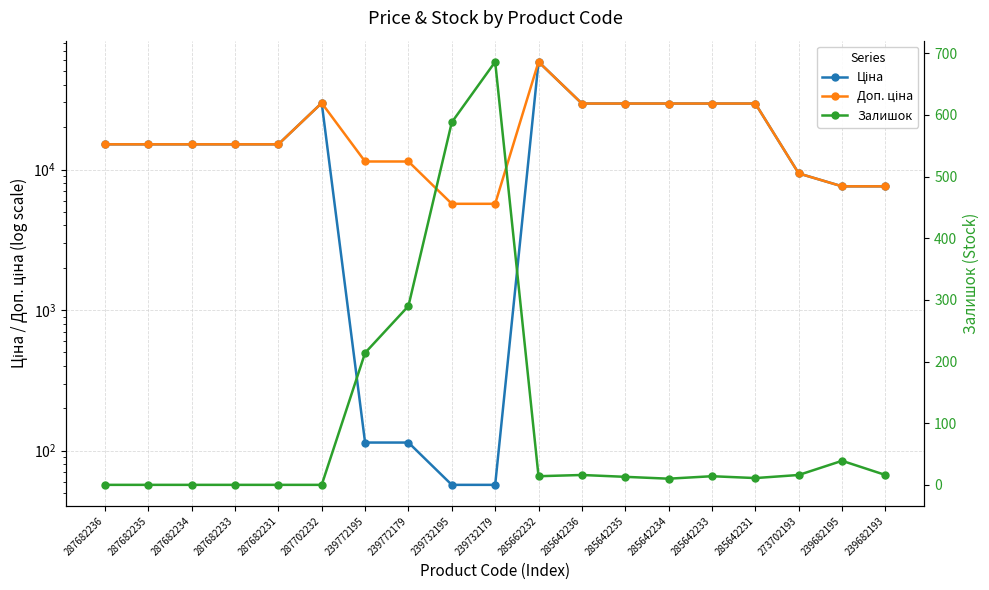

Reading left to right, transcribe all the data shown in this chart.

Ціна: 15120.0	15120.0	15120.0	15120.0	15120.0	29747.2	114.1	114.1	57.0	57.0	58426.5	29491.5	29491.5	29491.5	29491.5	29491.5	9384.0	7596.5	7596.5
Доп. ціна: 15120.0	15120.0	15120.0	15120.0	15120.0	29747.2	11410.0	11410.0	5705.0	5705.0	58426.5	29491.5	29491.5	29491.5	29491.5	29491.5	9384.0	7596.5	7596.5
Залишок: 0.0	0.0	0.0	0.0	0.0	0.0	214.0	290.0	588.0	686.0	14.0	16.0	13.0	10.0	14.0	11.0	16.0	39.0	16.0